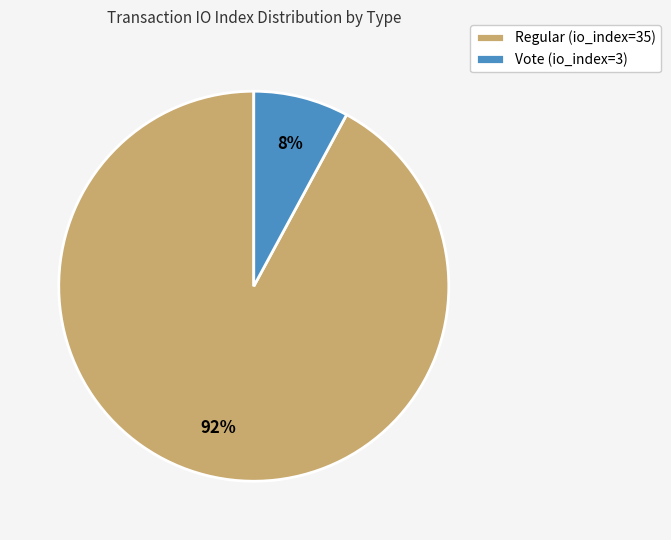

Which slice is the largest?

Regular